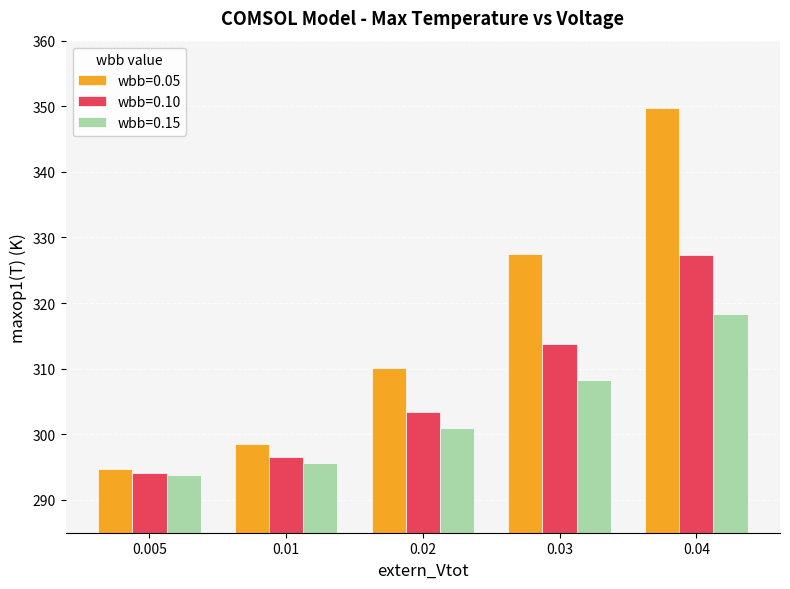

True or false: wbb=0.05 has a value of 442.0 at 0.03.

False